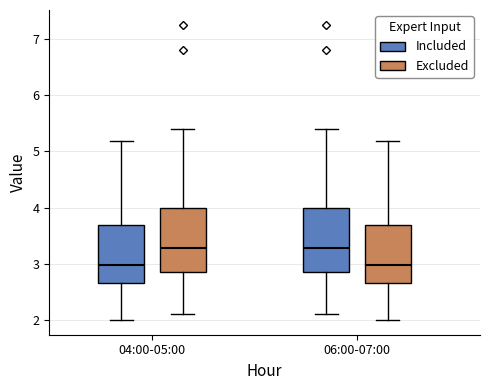

Reading left to right, transcribe this box plot: for each box, give where its median line is, the range the box spans, and where its two whiskers end, as read against the y-axis. The values are not printed on the chart, so give them approximately, as read against the axis.

04:00-05:00 (Included): median 3.0, box 2.7 to 3.7, whiskers 2.0 to 5.2
04:00-05:00 (Excluded): median 3.3, box 2.9 to 4.0, whiskers 2.1 to 5.4
06:00-07:00 (Included): median 3.3, box 2.8 to 4.0, whiskers 2.1 to 5.4
06:00-07:00 (Excluded): median 3.0, box 2.7 to 3.7, whiskers 2.0 to 5.2